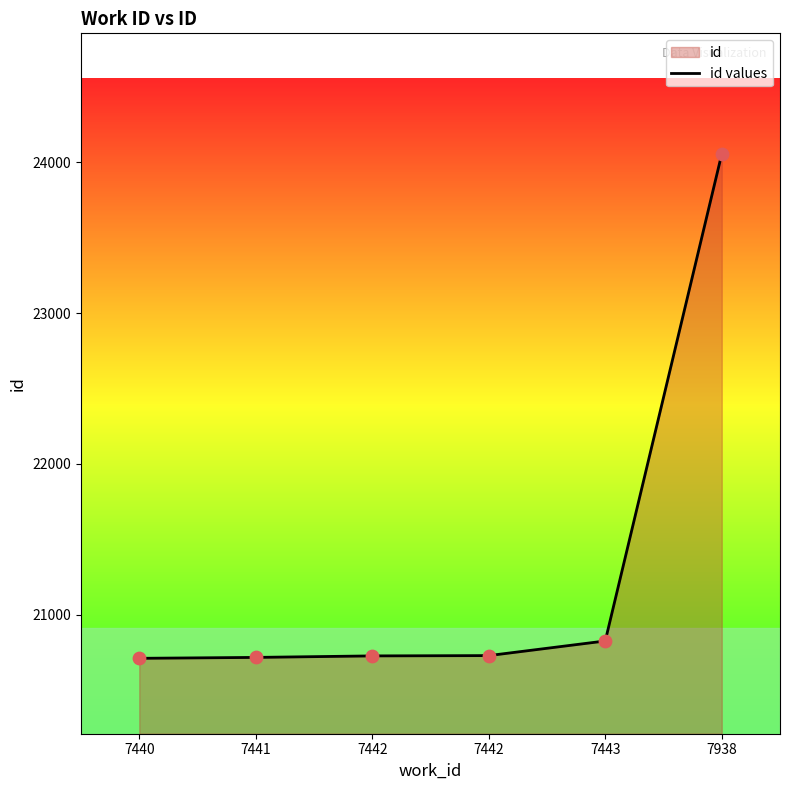

Approximately how many times larger is the value at 7442 compared to 7440?

1.0